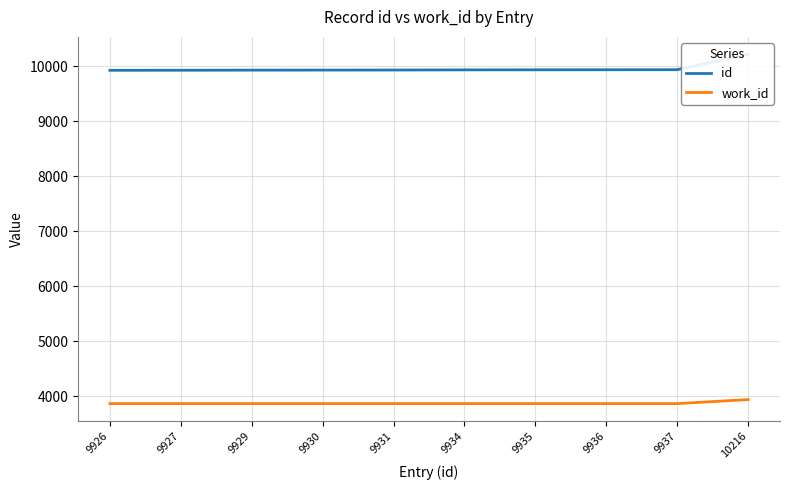

Between 9929 and 9930, which is larger?

9930